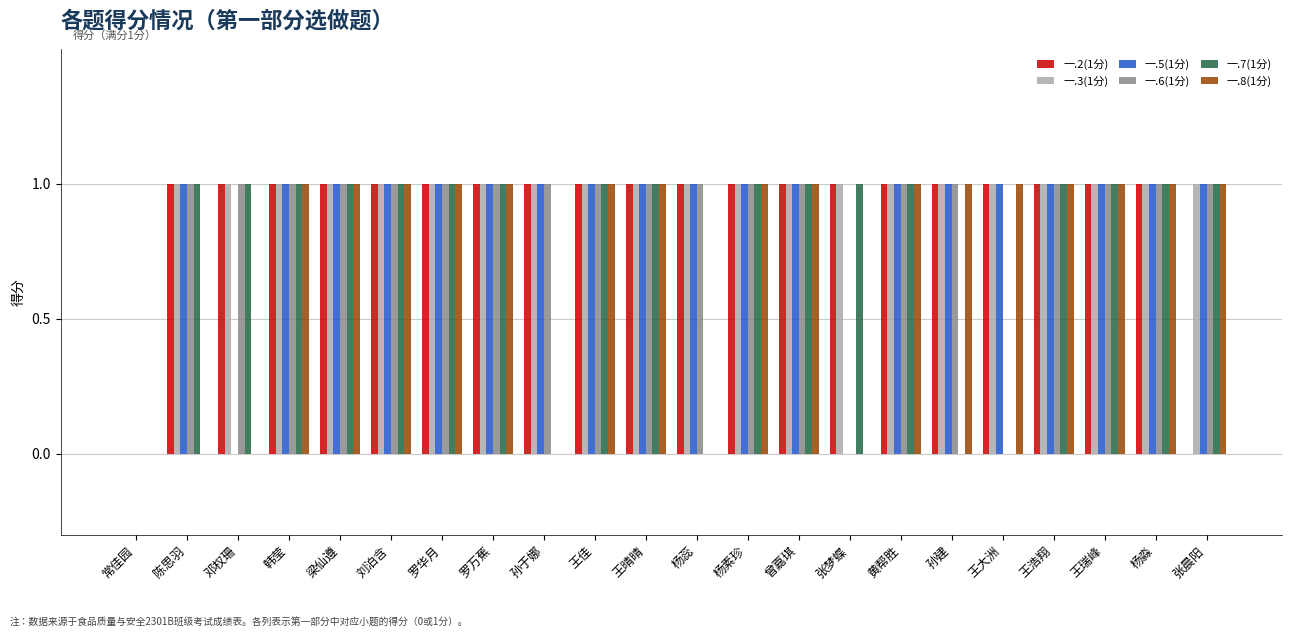

What is the total value across all series at 罗万蕉?

6